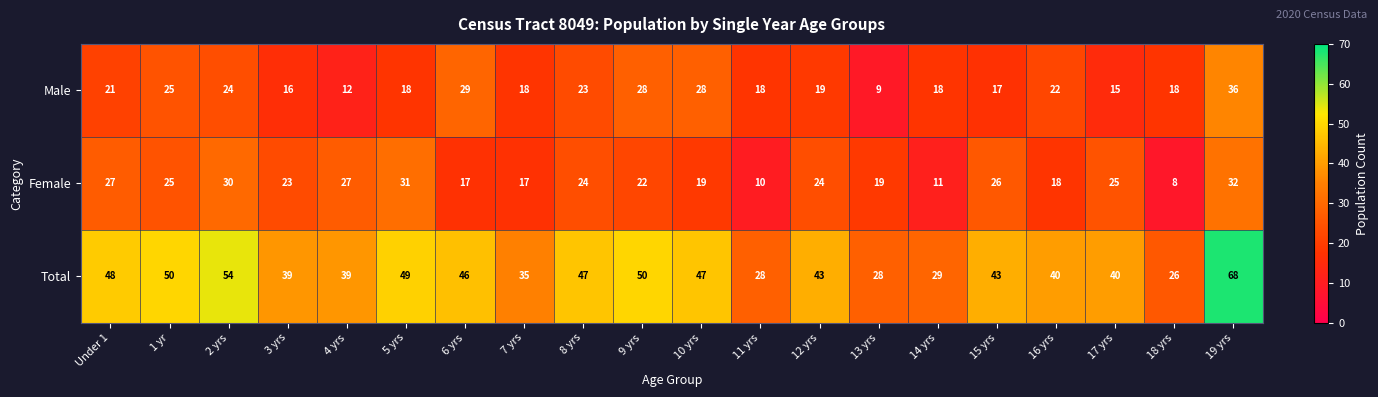

Read the Male value at 14 yrs, to the nearest 5.

20